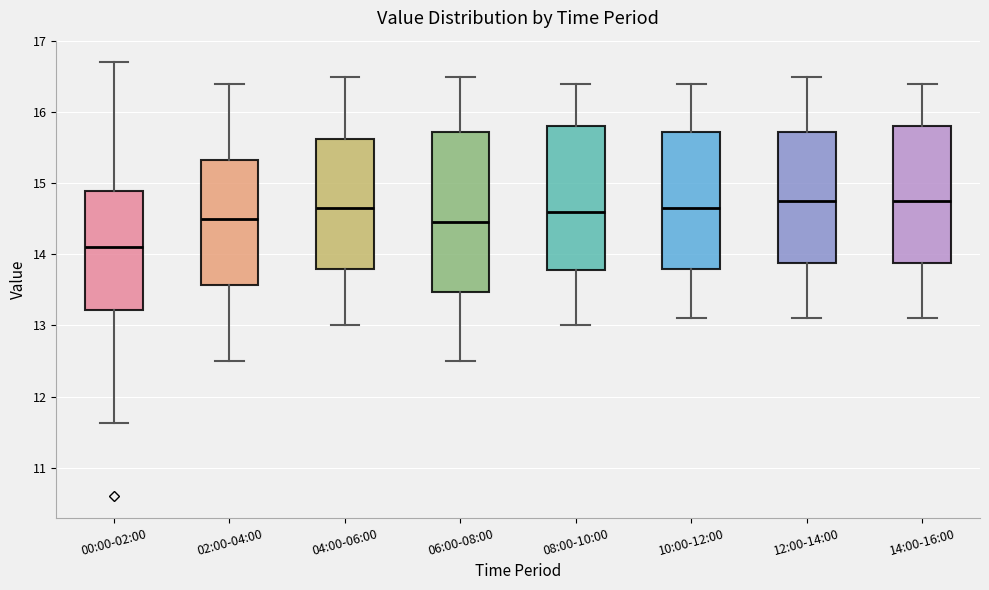

Where does the median line of the box for 04:00-06:00 sit on the y-axis? The values are not printed on the chart, so give them approximately, as read against the axis.

14.7